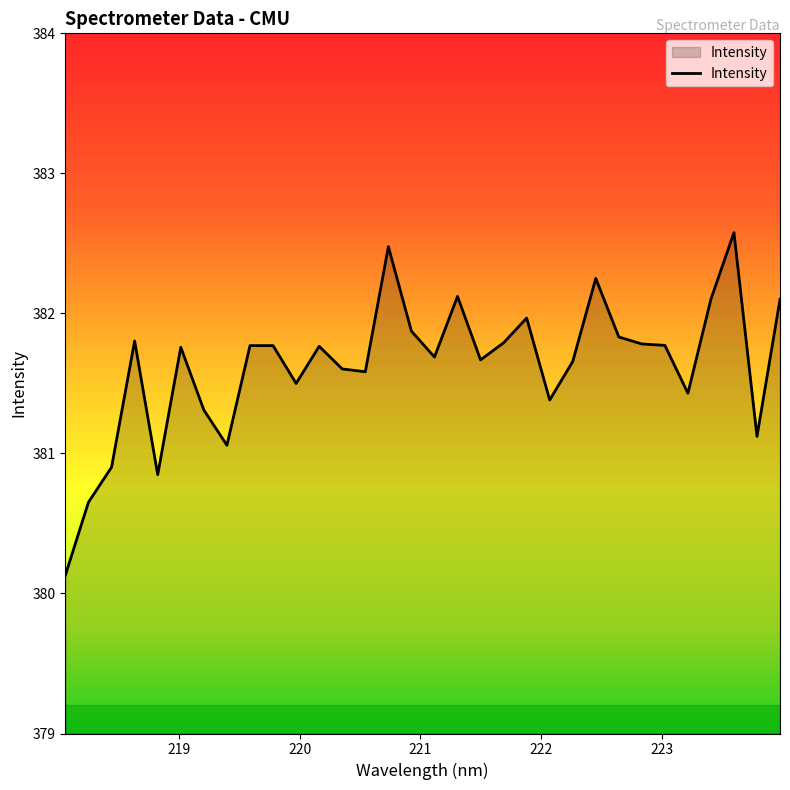

What is the smallest value displayed?

380.1